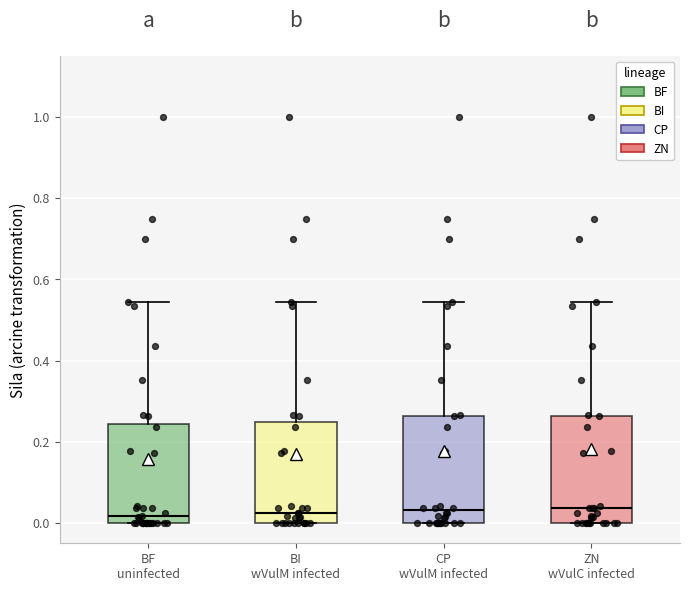

Reading left to right, transcribe this box plot: for each box, give where its median line is, the range the box spans, and where its two whiskers end, as read against the y-axis. The values are not printed on the chart, so give them approximately, as read against the axis.

BF uninfected: median 0.02, box 0.00 to 0.24, whiskers 0.00 to 0.54
BI wVulM infected: median 0.02, box 0.00 to 0.24, whiskers 0.00 to 0.54
CP wVulM infected: median 0.04, box 0.00 to 0.26, whiskers 0.00 to 0.54
ZN wVulC infected: median 0.04, box 0.00 to 0.26, whiskers 0.00 to 0.54